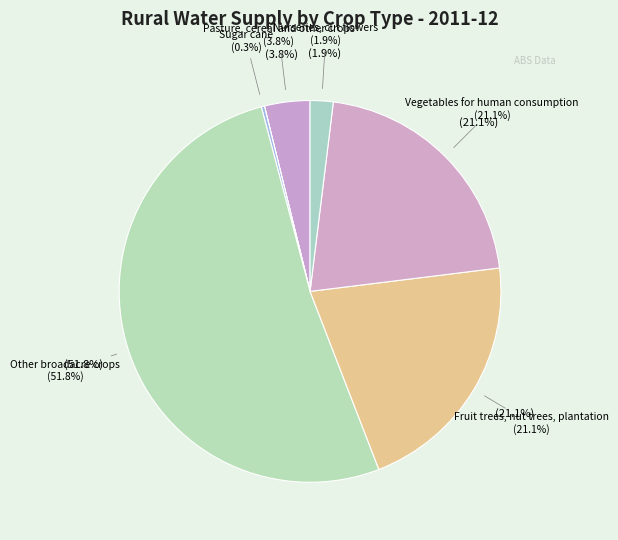

True or false: Rice accounts for 8% of the total.

False